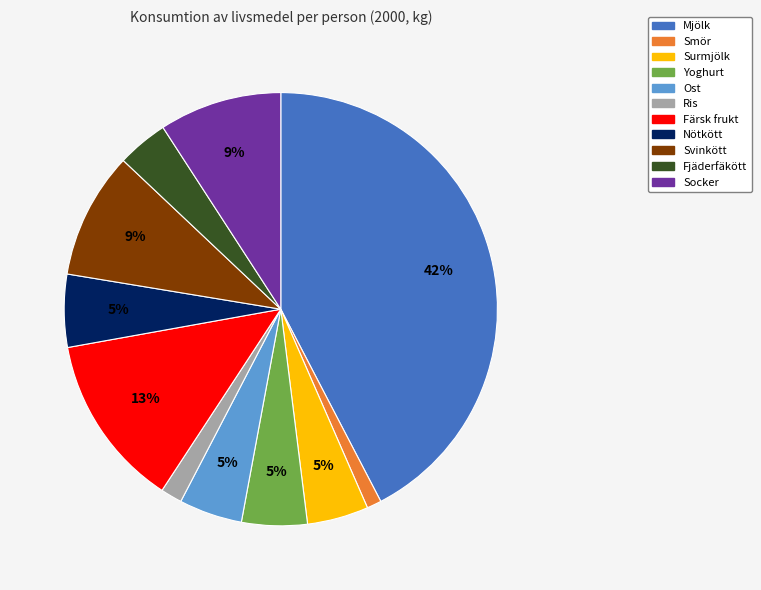

How many segments does this pie chart have?

11